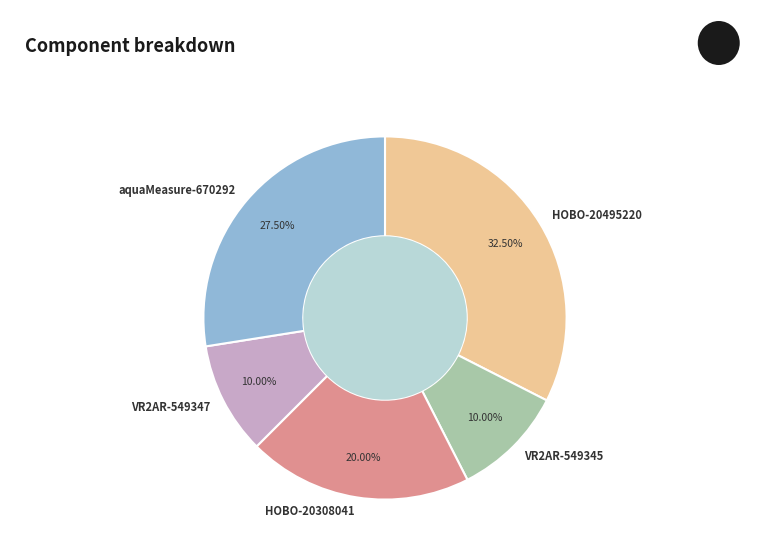

Count the number of slices in the pie.

5